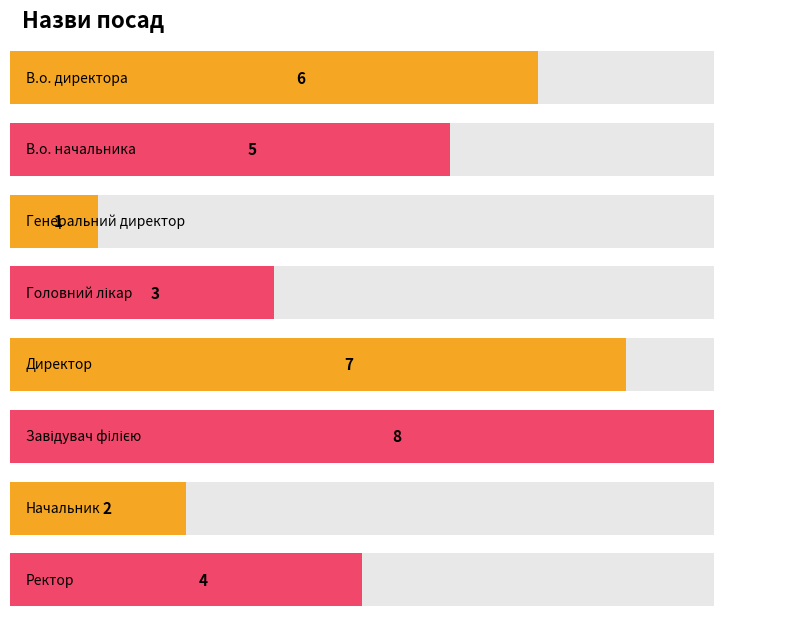

Where is the data nearest to the value 4?

Ректор